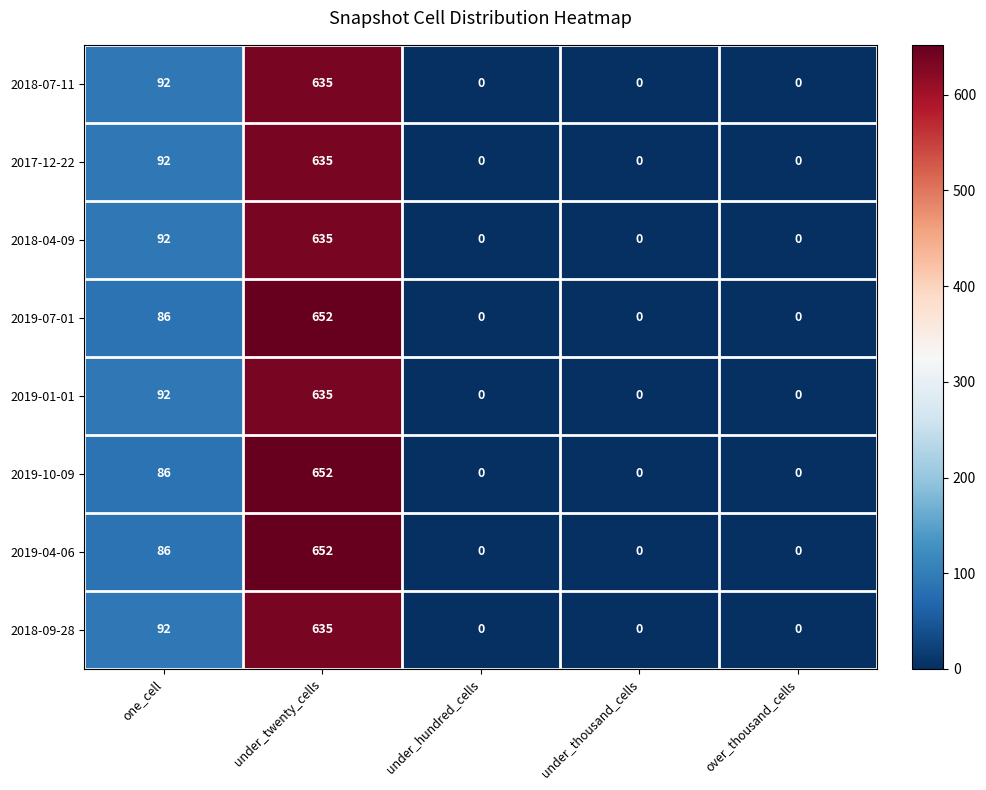

How many positive values does the 2017-12-22 series have?

2